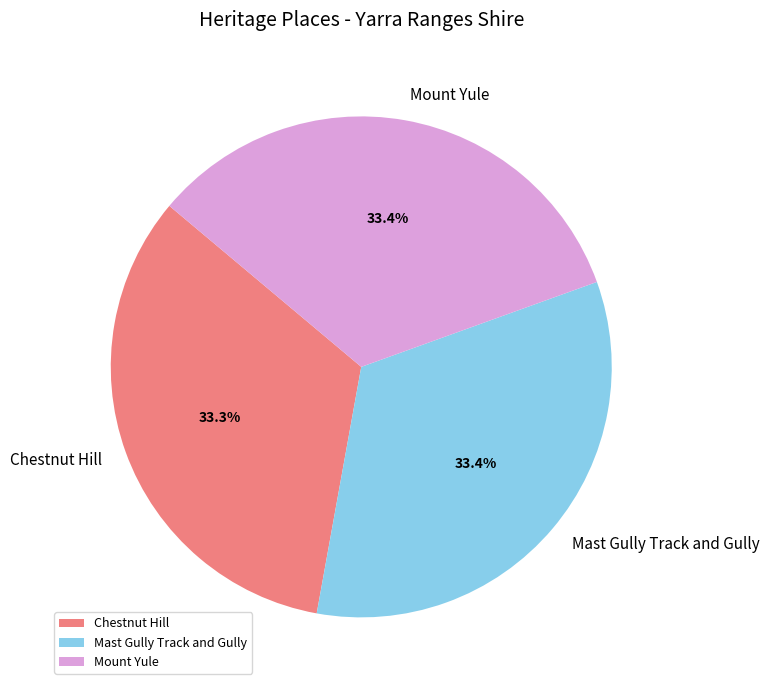

To the nearest percent, what percentage of the pie is Mount Yule?

33%